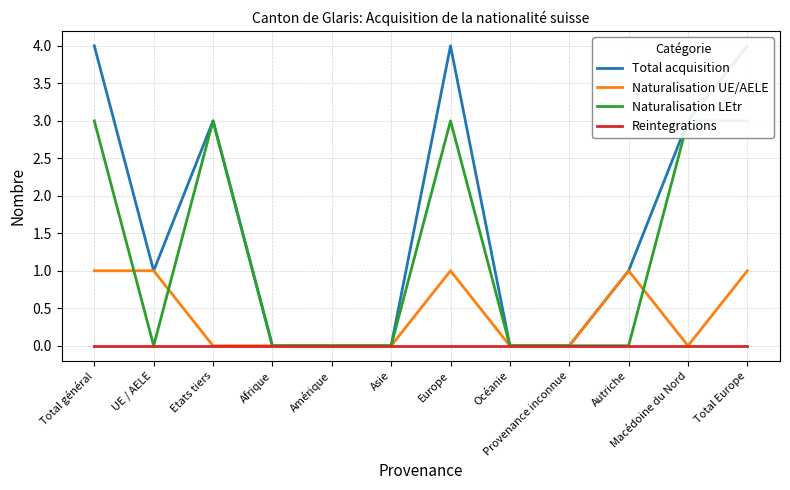

True or false: Naturalisation UE/AELE and Naturalisation LEtr intersect in this chart.

True